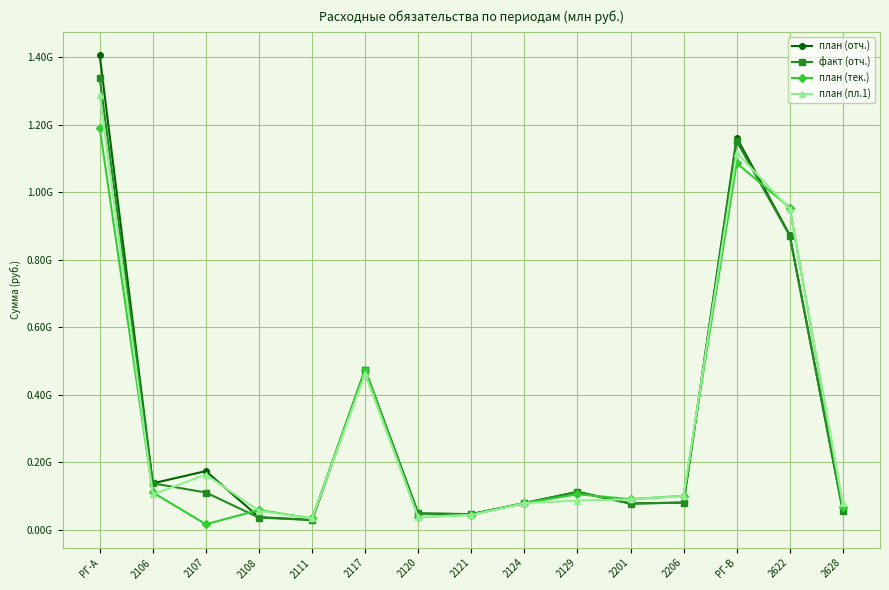

The план (отч.) series shows 77471224.1 at 2201. True or false?

True